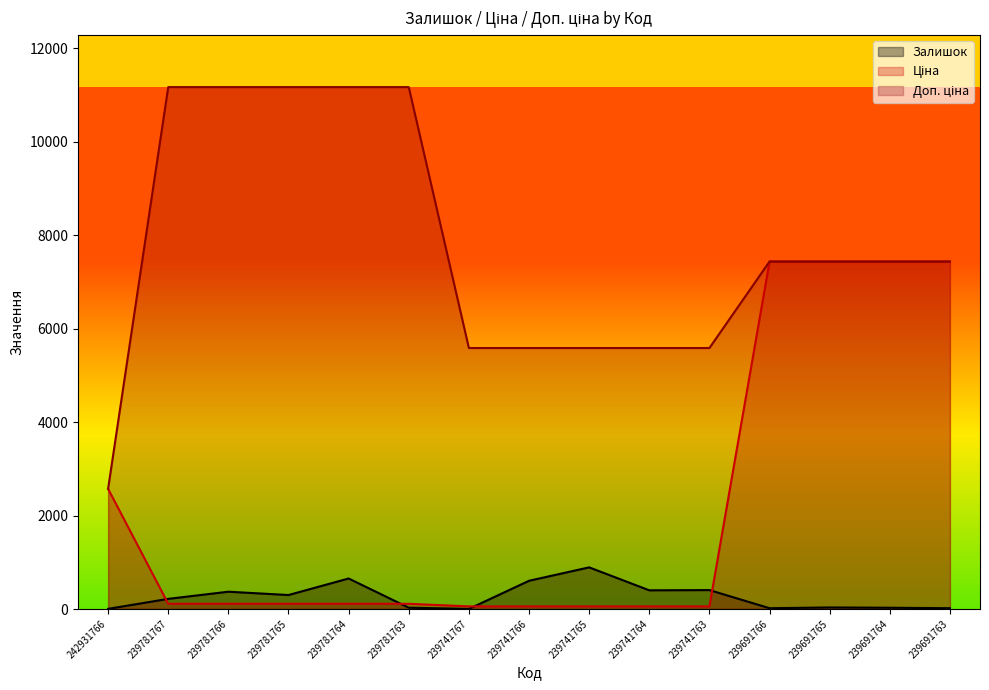

True or false: Доп. ціна has a value of 5585.0 at 239741764.

True